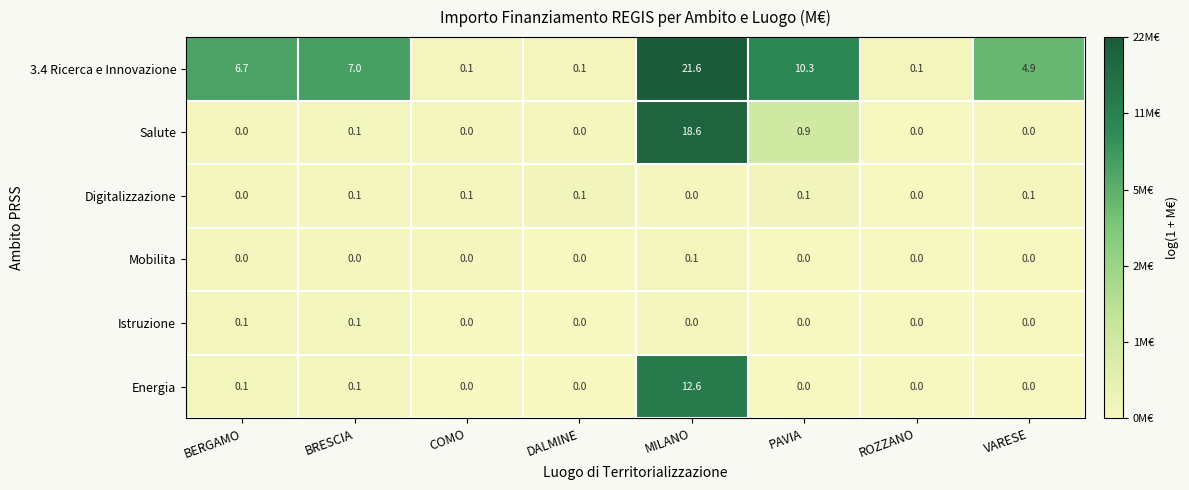

What is the sum of all Energia values?

12.8